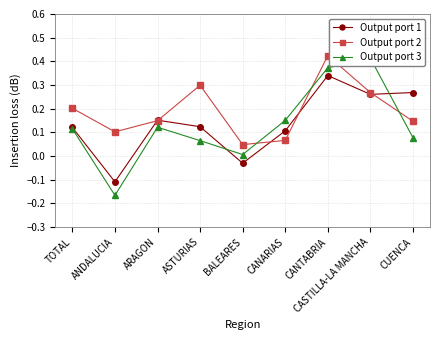

What is the spread (max minus min) of values at ASTURIAS?

0.2